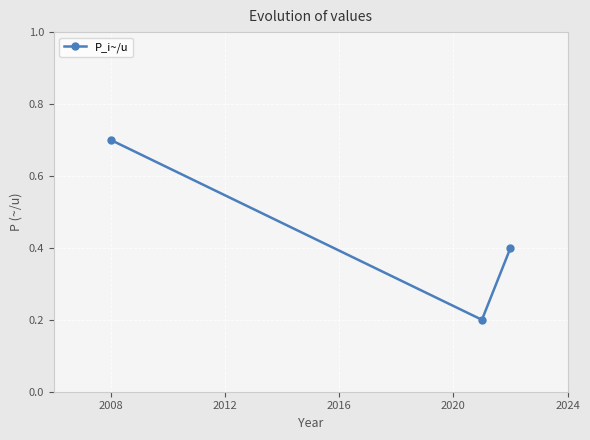

What is the value of the 1st point from the left?

0.7